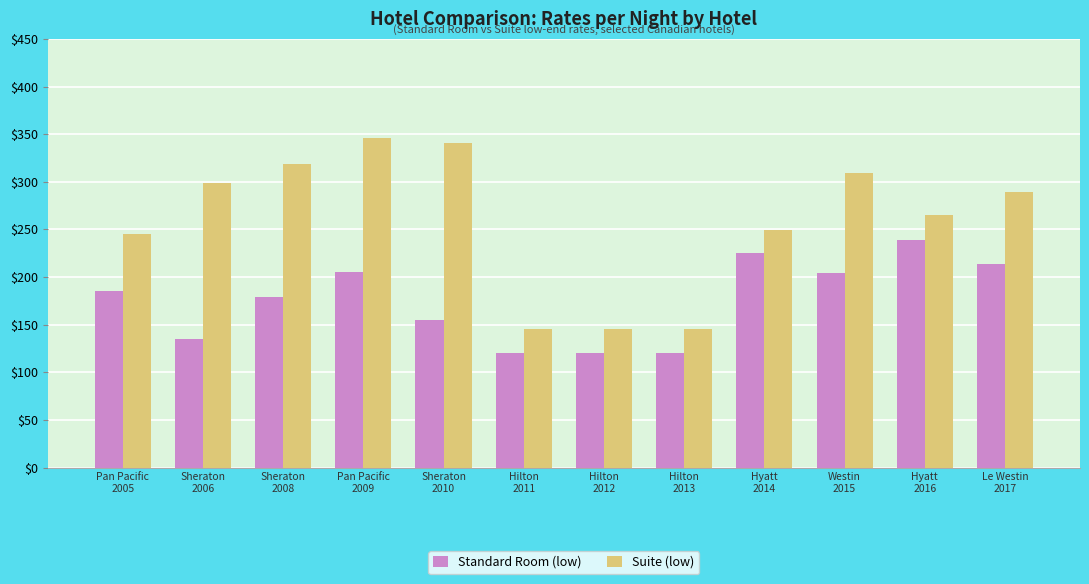

What is the difference between the maximum and second lowest values in the Suite (low) series?

201